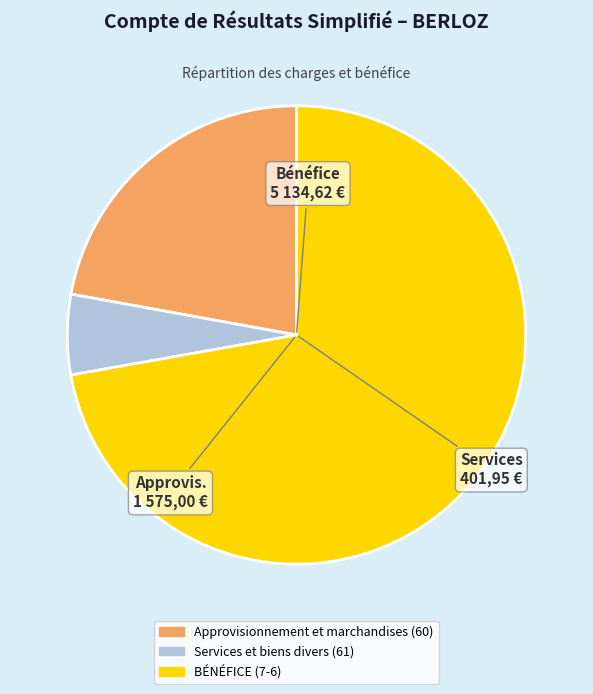

Rank the categories by value from highest to lowest.

BÉNÉFICE, Approvisionnement et marchandises, Services et biens divers